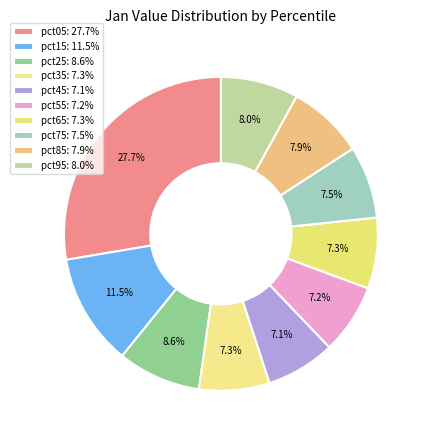

How many segments does this pie chart have?

10